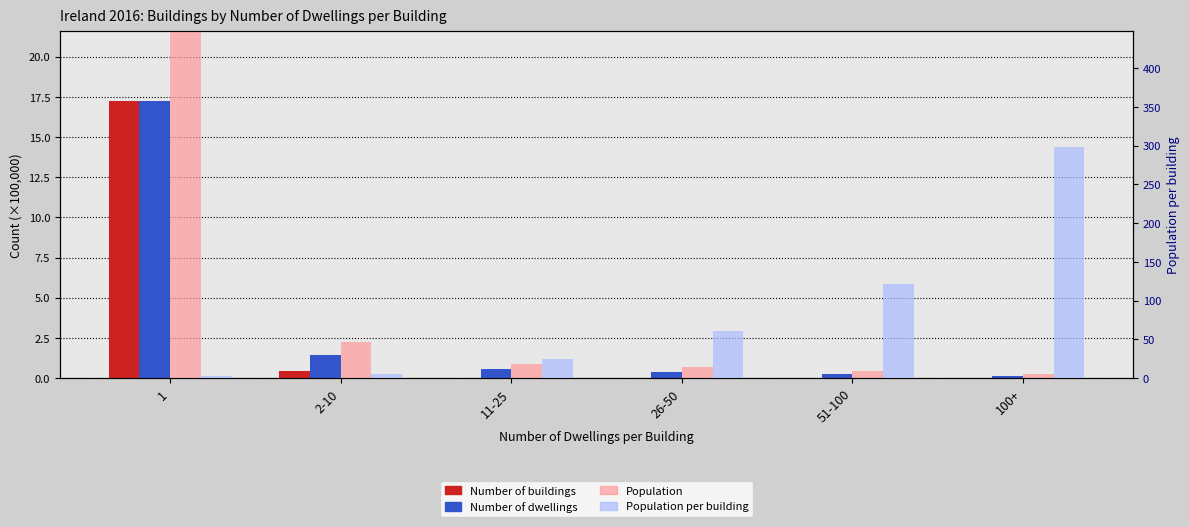

Which category has the highest value in the Number of dwellings series?

1